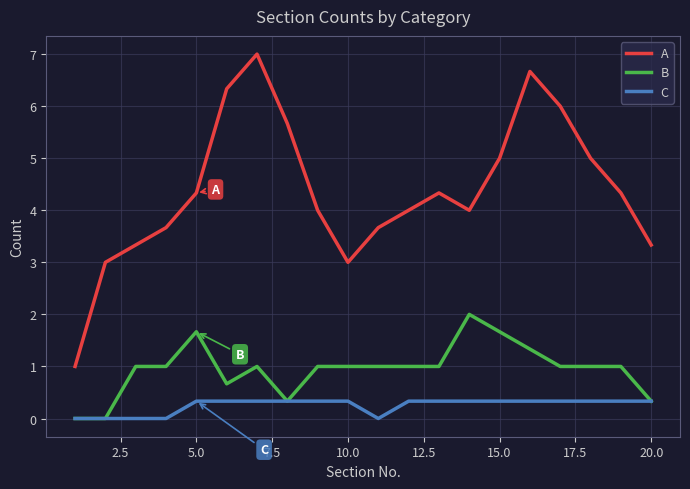

Which series has the largest total across all categories?

A